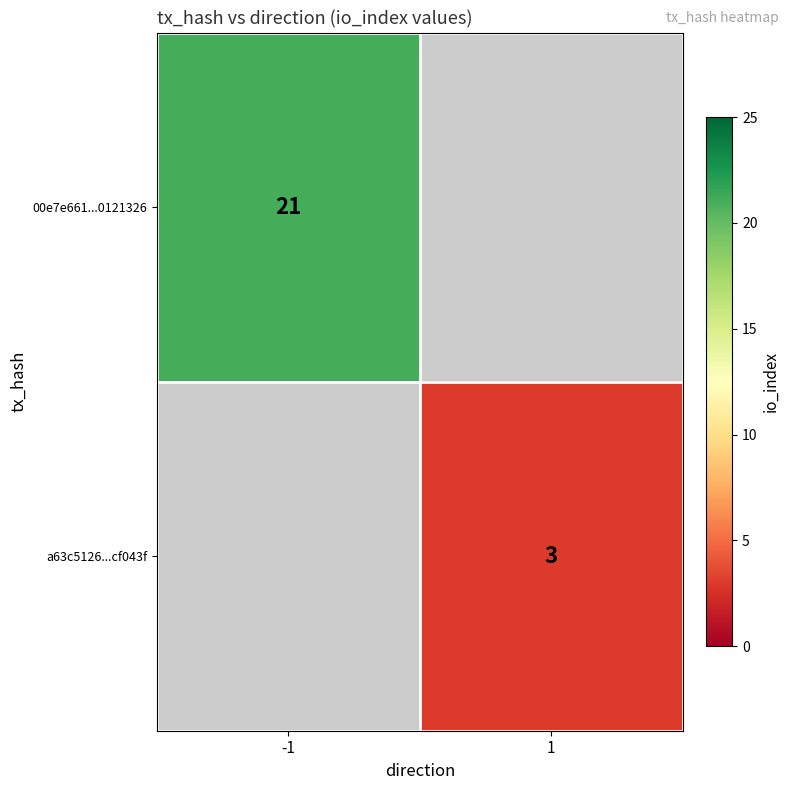

The value of a63c5126...cf043f at 1 is 3. True or false?

True